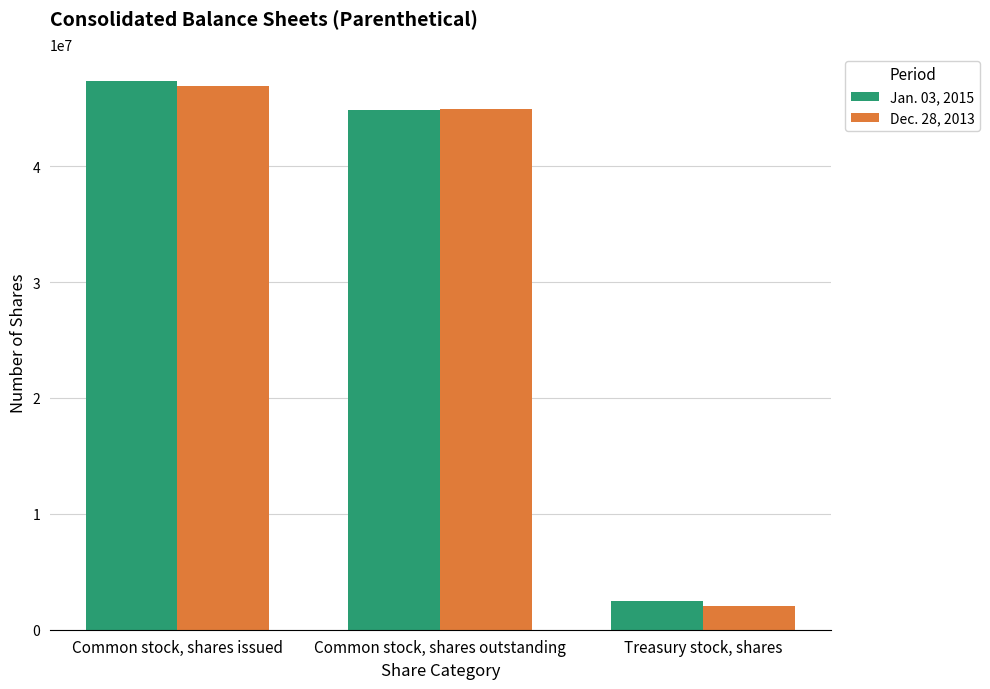

At which label does Jan. 03, 2015 reach its minimum?

Treasury stock, shares